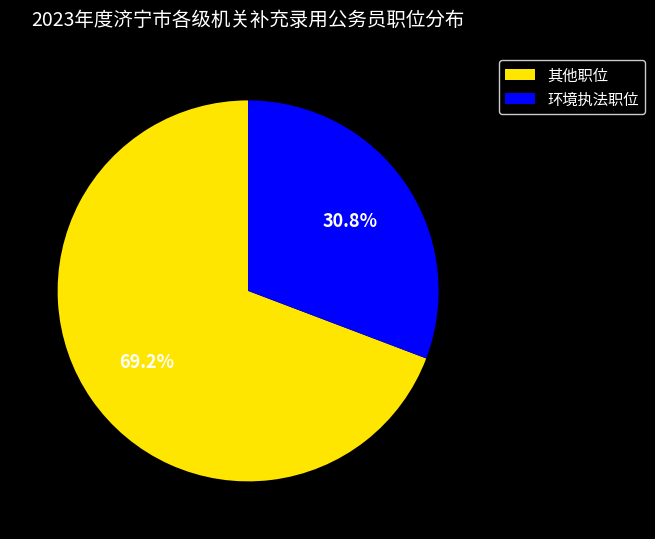

Which category has the biggest portion of the pie?

其他职位